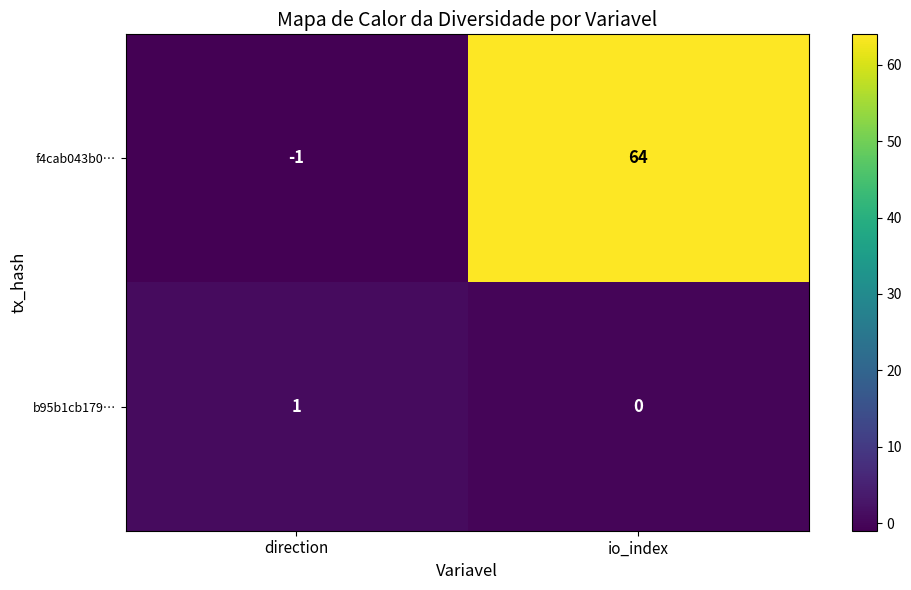

At which category does the chart reach its minimum across all series?

direction